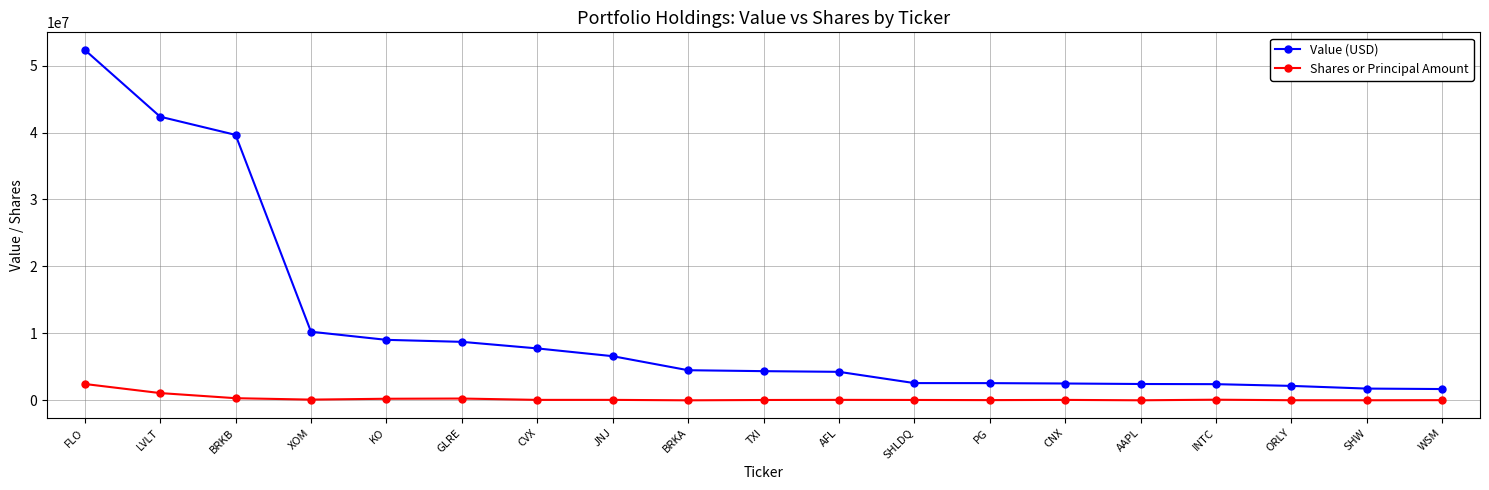

Which category has the highest value across all series?

FLO